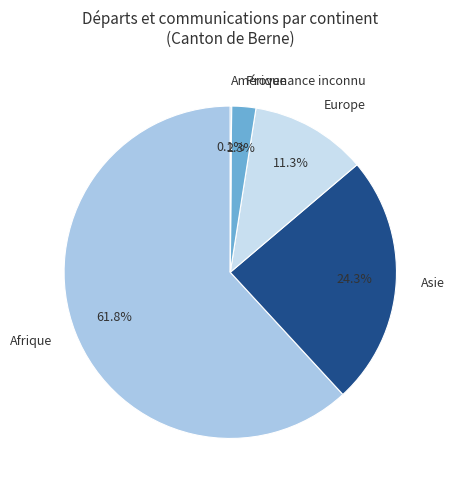

Do Provenance inconnu and Europe together represent more than half of the pie?

No